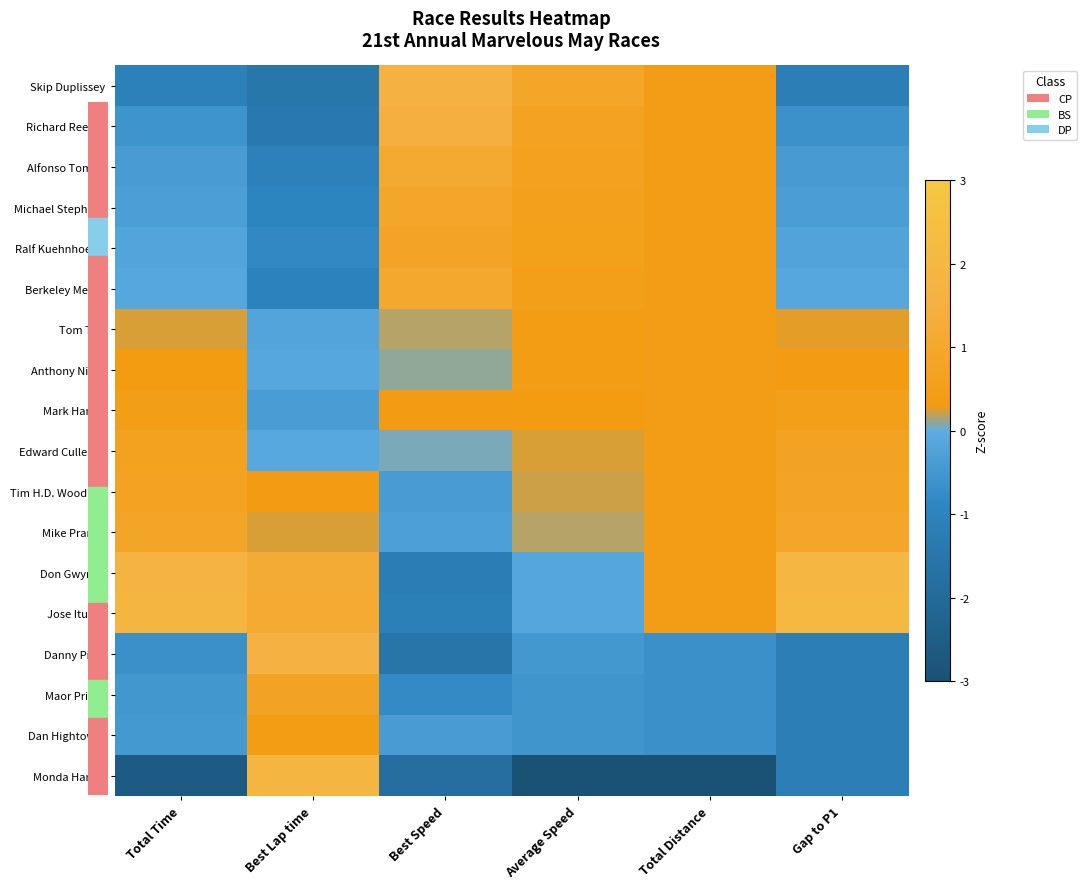

What is the minimum value shown in the chart?

-3.0